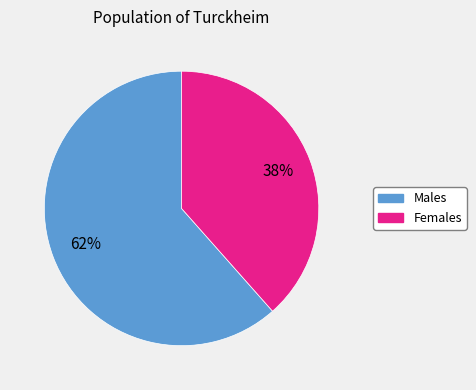

To the nearest percent, what is the average slice percentage?

50%